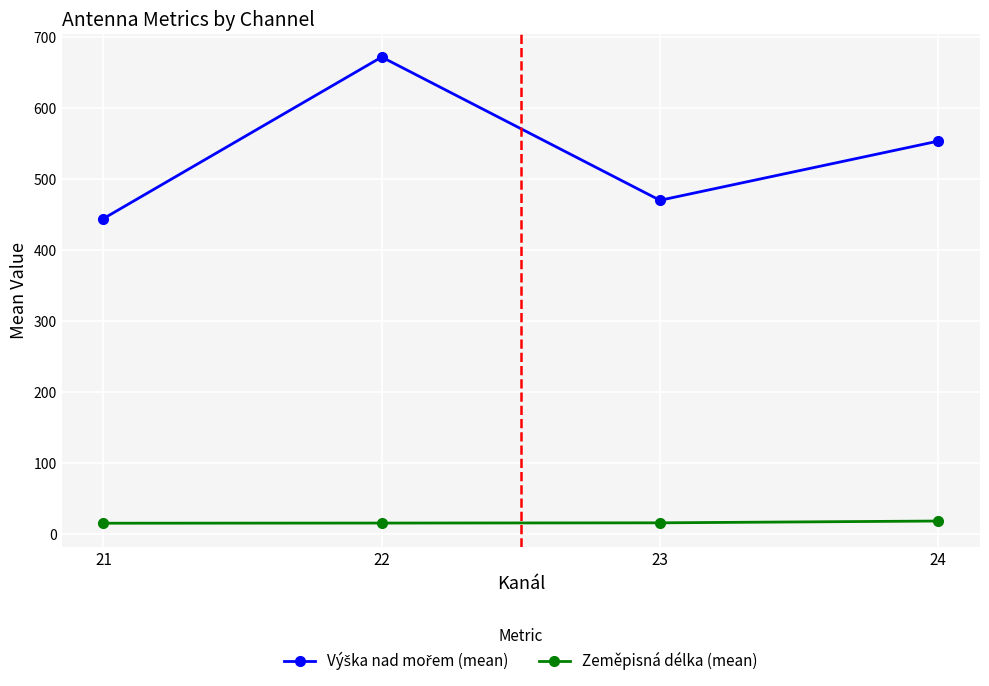

What is the total value across all series at 22?

686.2